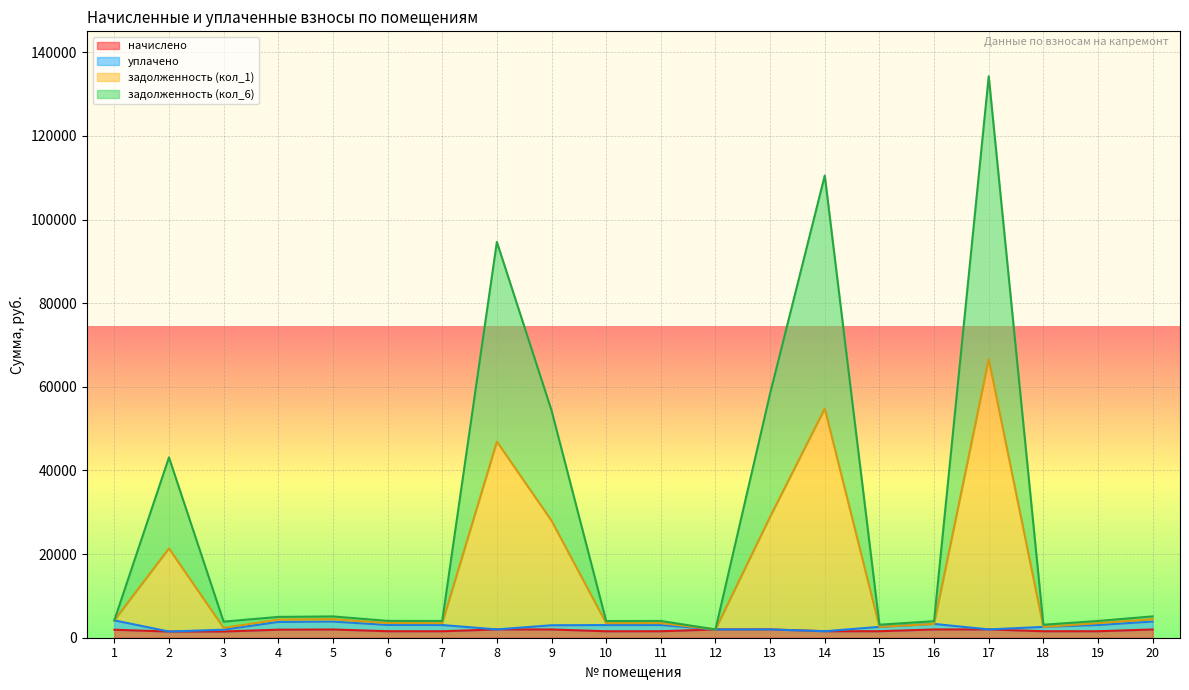

At which category is the sum across all series the highest?

17